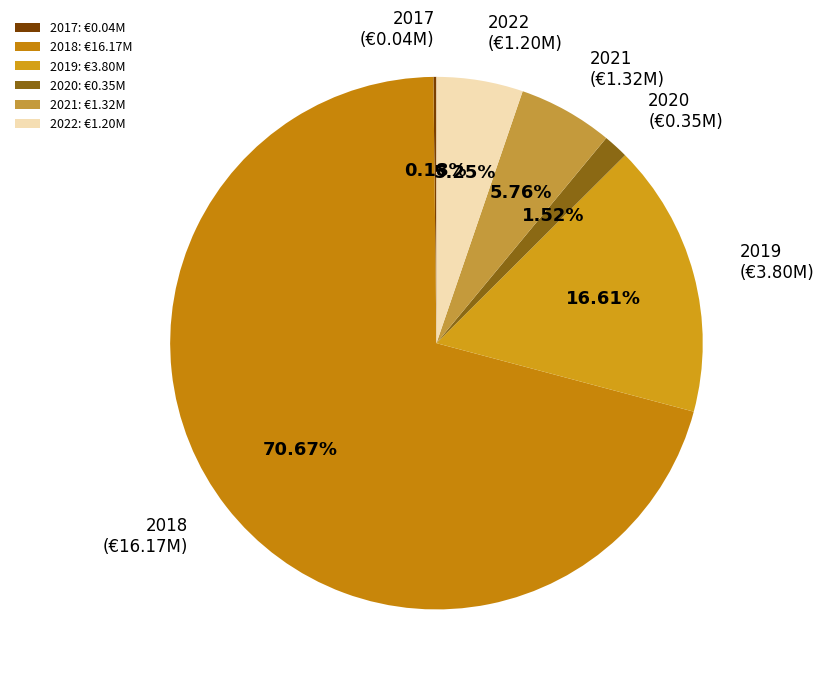

The 2019 slice represents 1% of the pie. True or false?

False